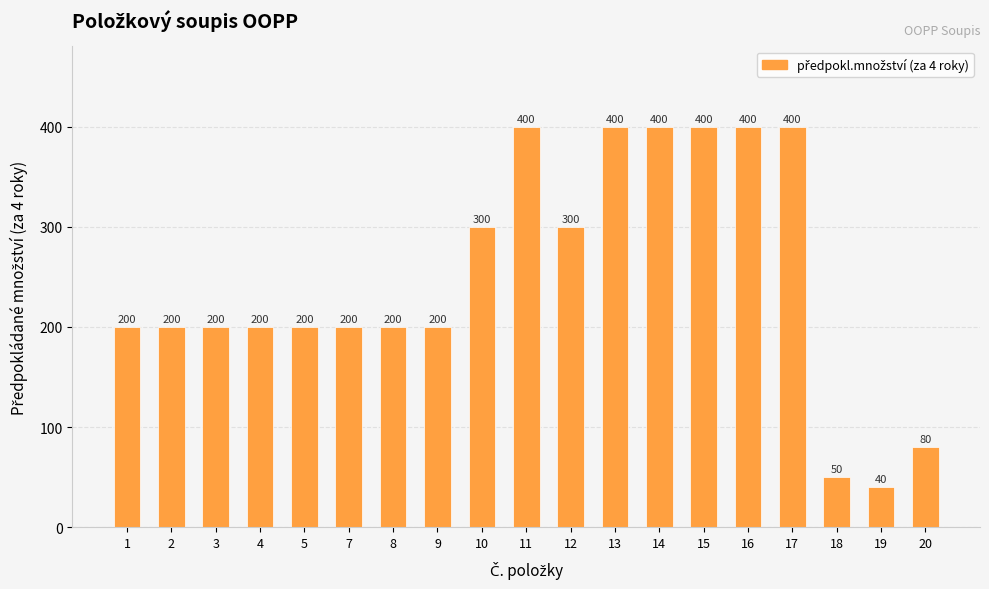

What value does the data have at 12, to the nearest 10?

300